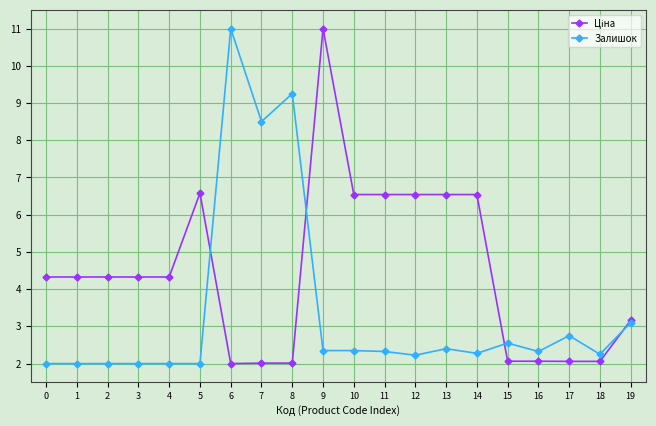

What is the difference between the maximum and minimum values in the Залишок series?

9.0